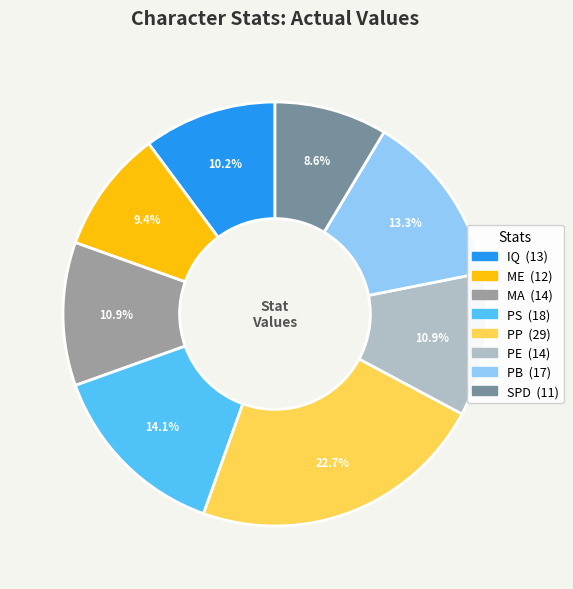

Is there any slice that represents more than half of the pie?

No